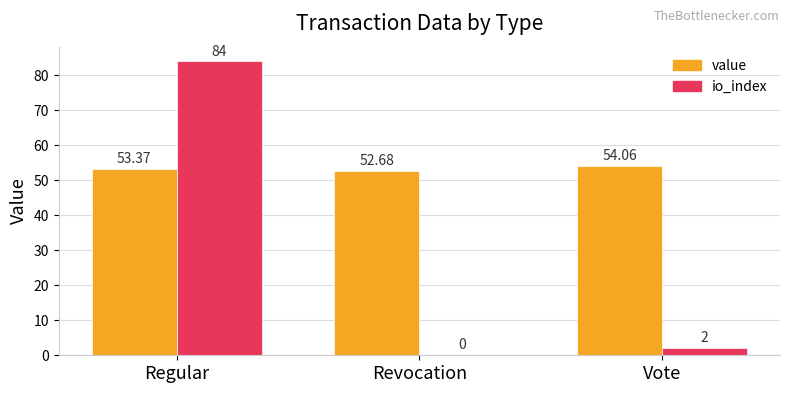

What is the approximate value of value at Regular?

53.4